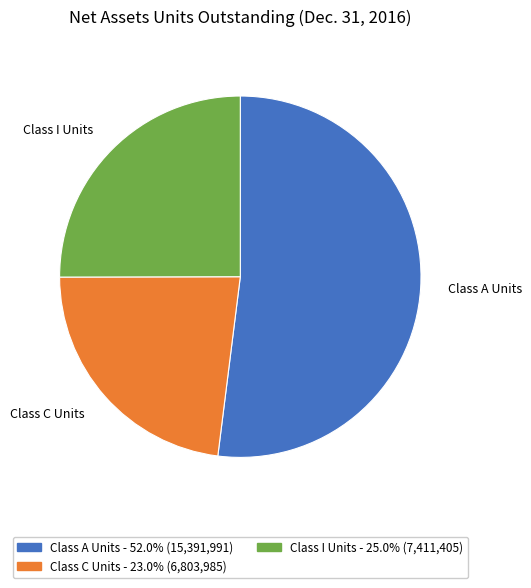

Which category has the biggest portion of the pie?

Class A Units